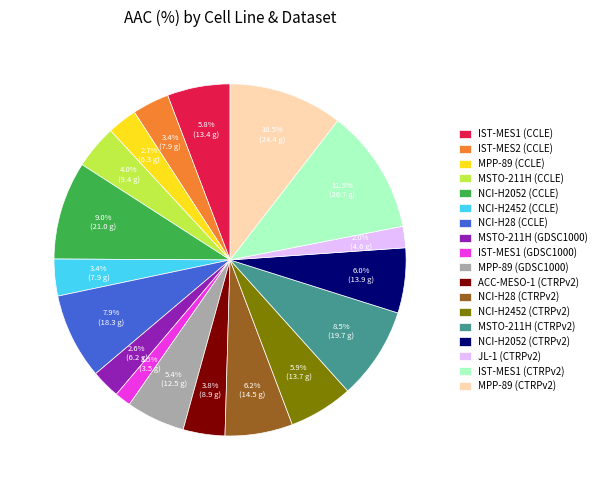

Is there any slice that represents more than half of the pie?

No